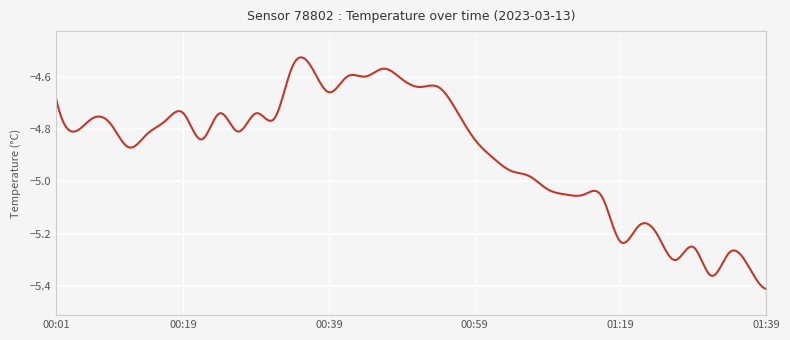

What is the difference between the maximum and minimum values?

0.9